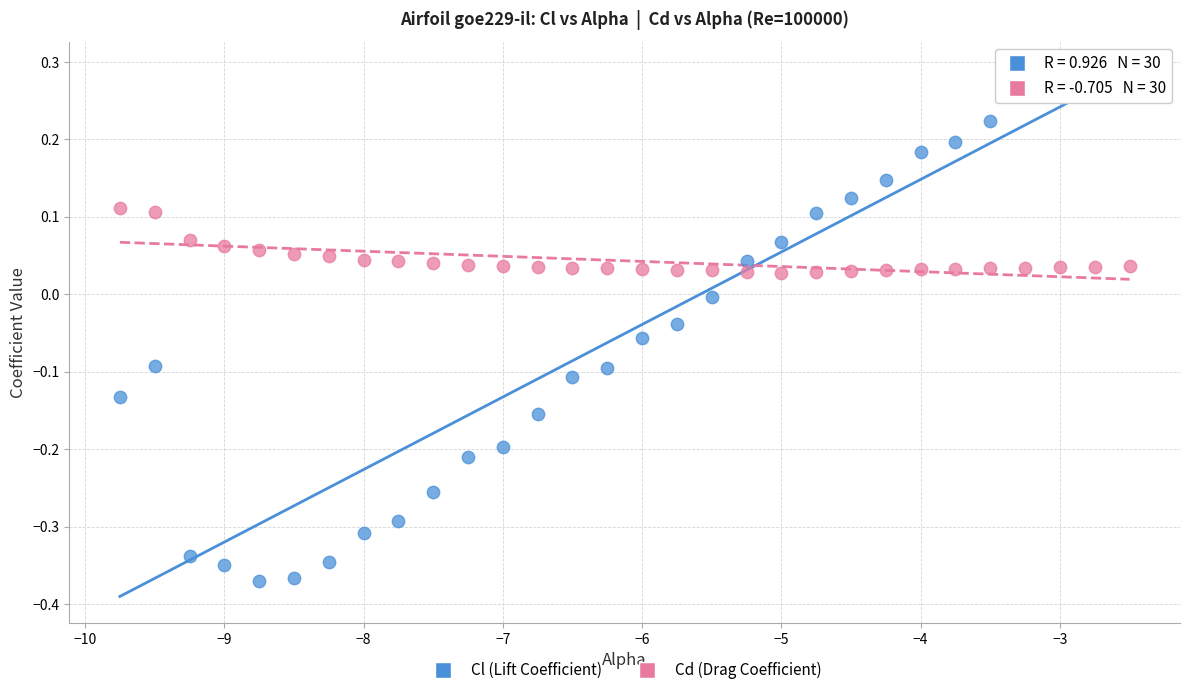

Which series has the widest spread of Y values?

Cl (Lift Coefficient)